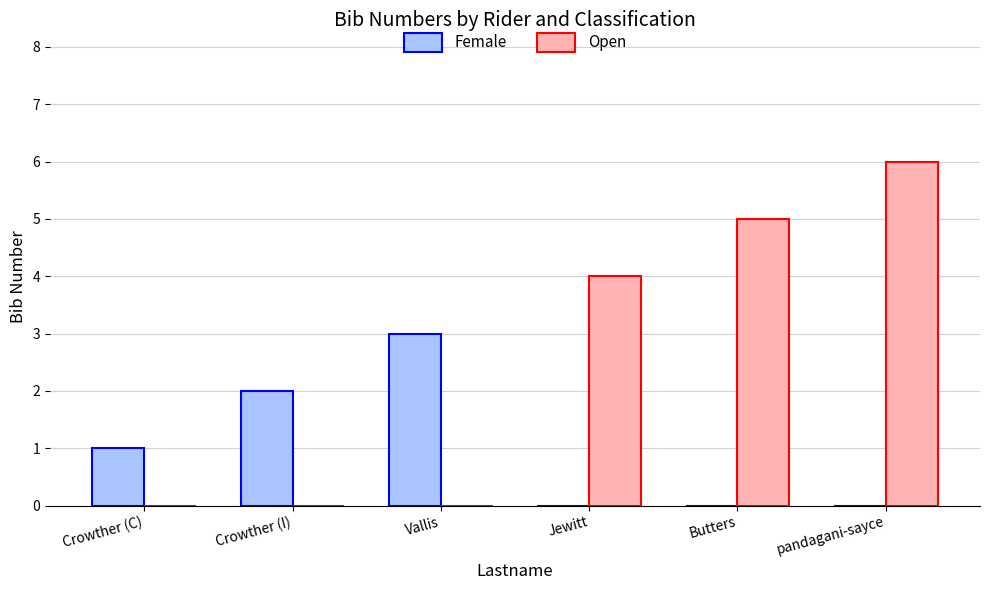

What is the highest value of the Open series?

6